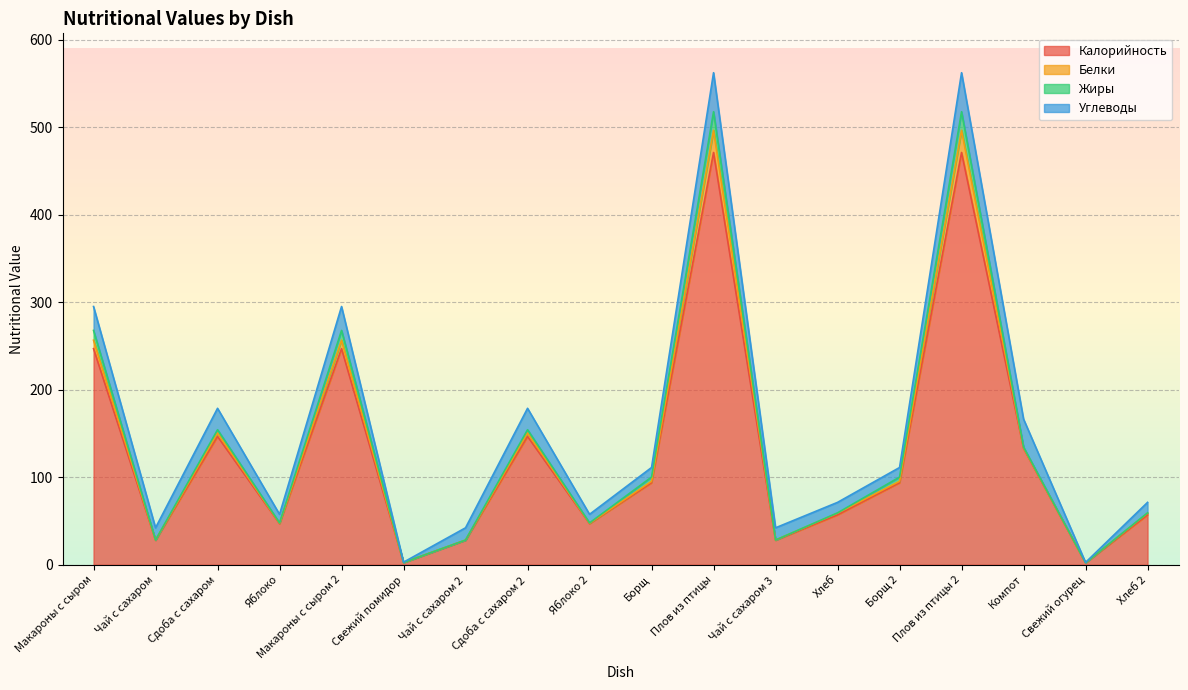

What is the minimum value shown in the chart?

2.1